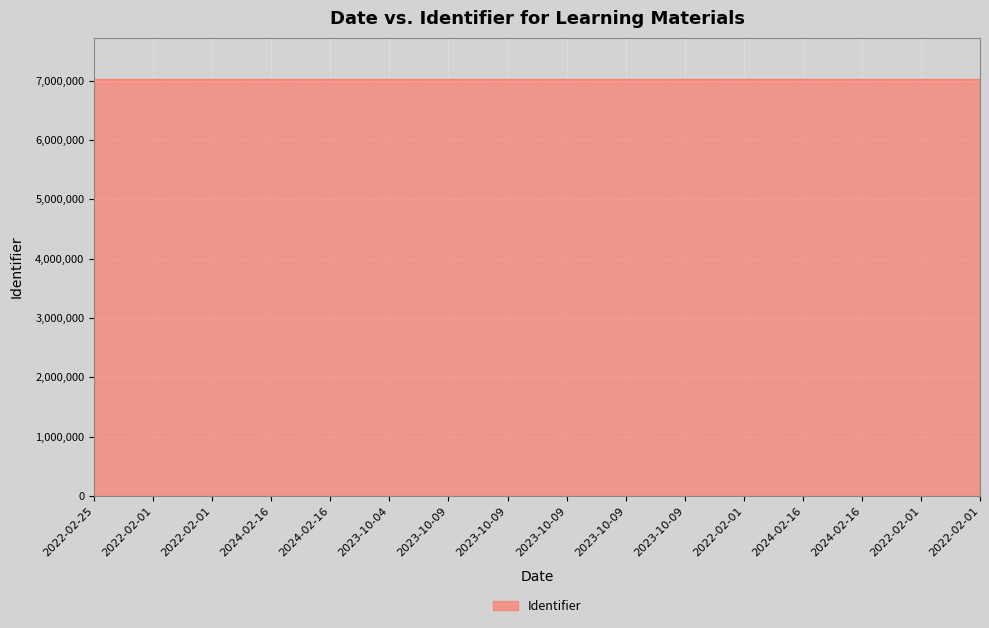

How many lines are shown in the chart?

1